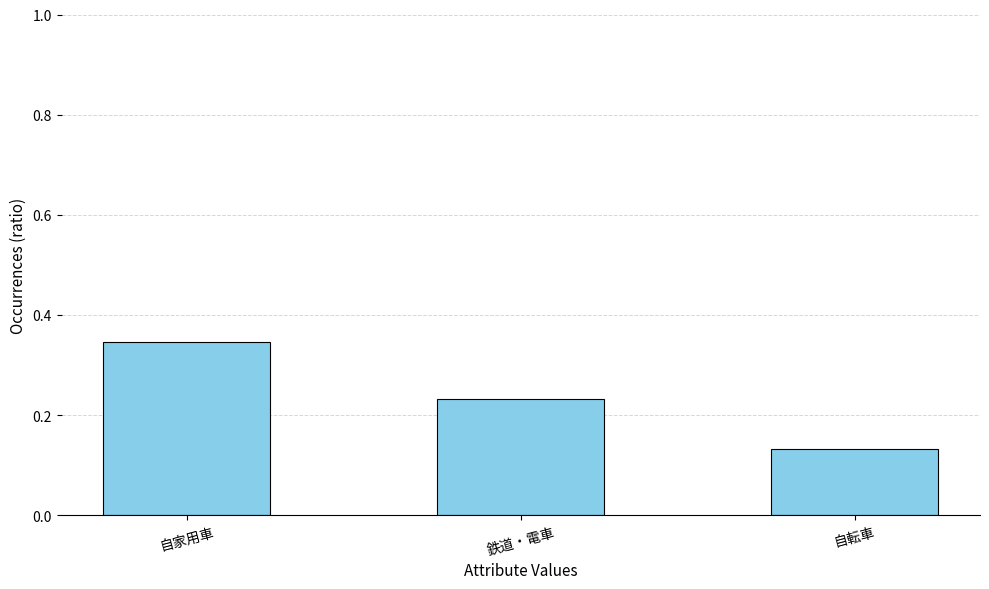

What is the label of the 2nd bar from the right?

鉄道・電車